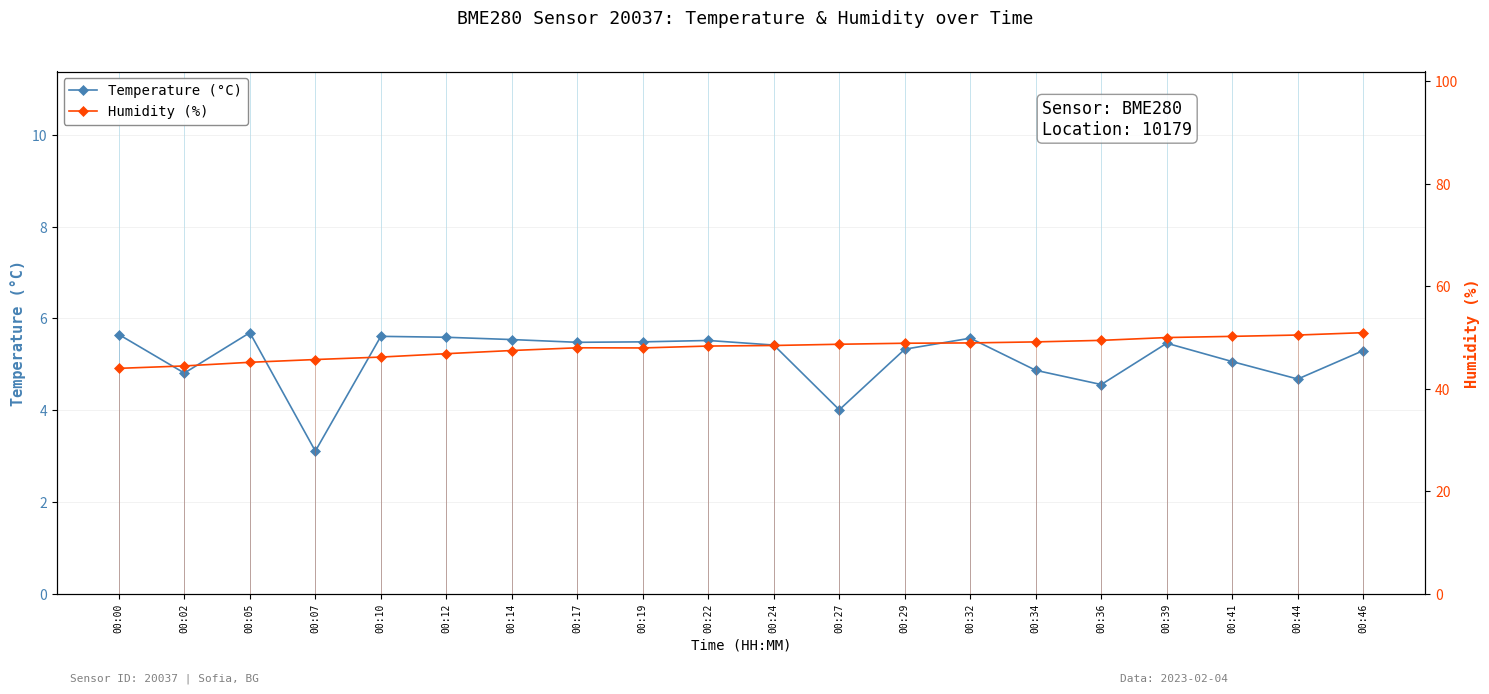

Where does the Temperature (°C) series first go above 5?

00:00